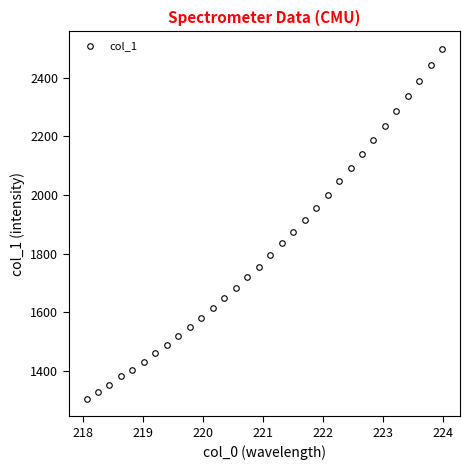

Does the chart have visible grid lines?

No